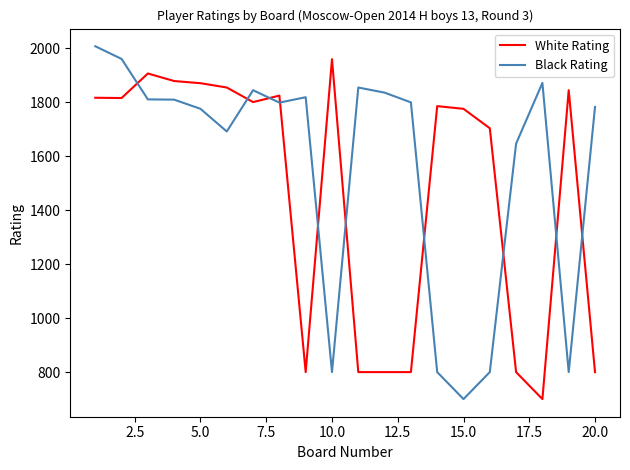

True or false: White Rating and Black Rating cross at least once.

True